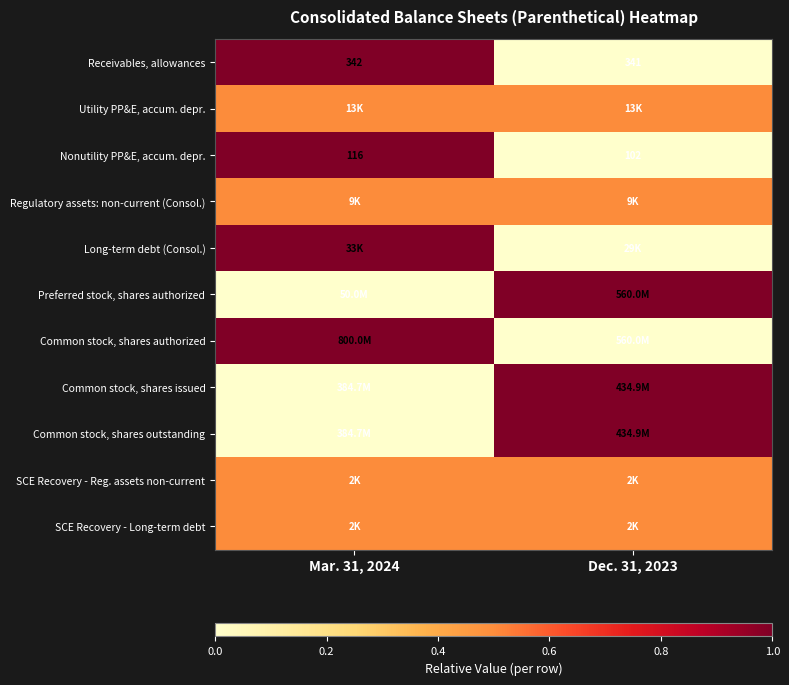

What is the sum of all Receivables, allowances values?

683.0